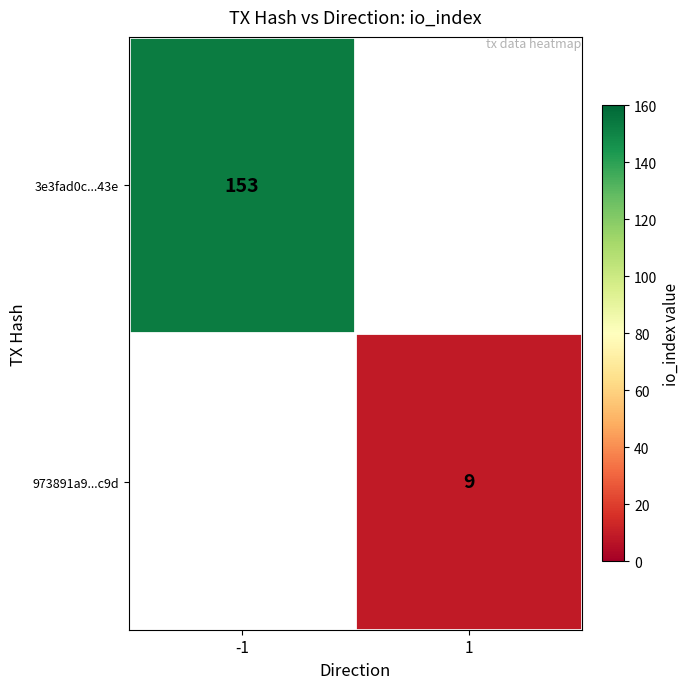

True or false: 3e3fad0c...43e has a value of 212 at -1.

False